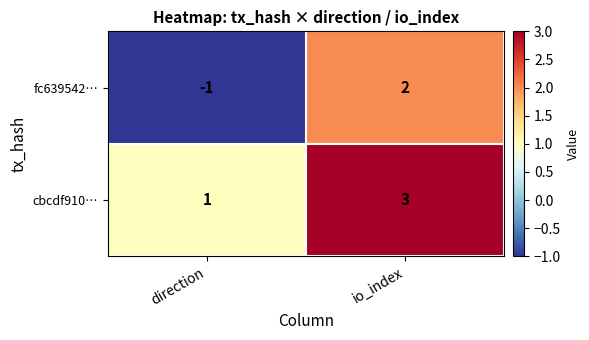

Reading left to right, list all the values displayed in this chart.

fc639542…: -1	2
cbcdf910…: 1	3